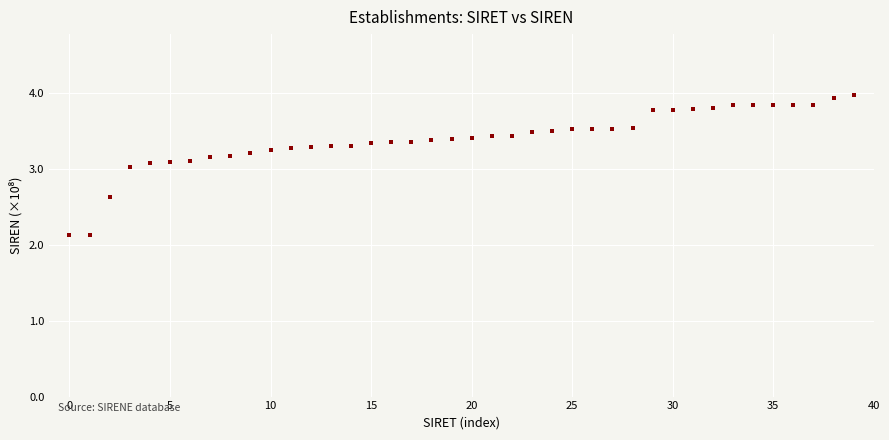

What is the range of Y values (max minus min)?

1.9